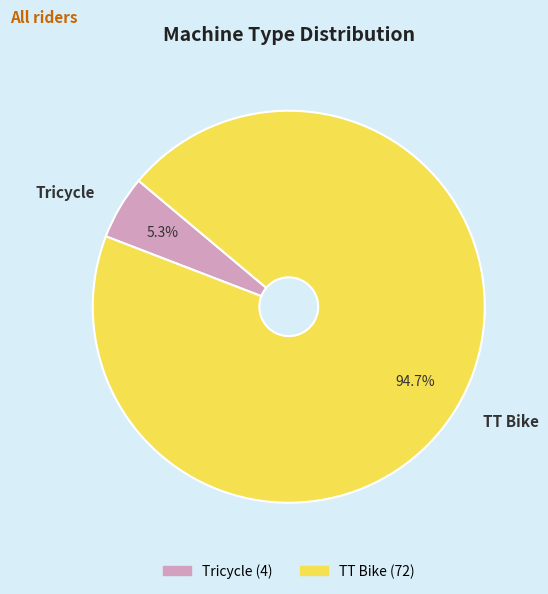

How many segments does this pie chart have?

2